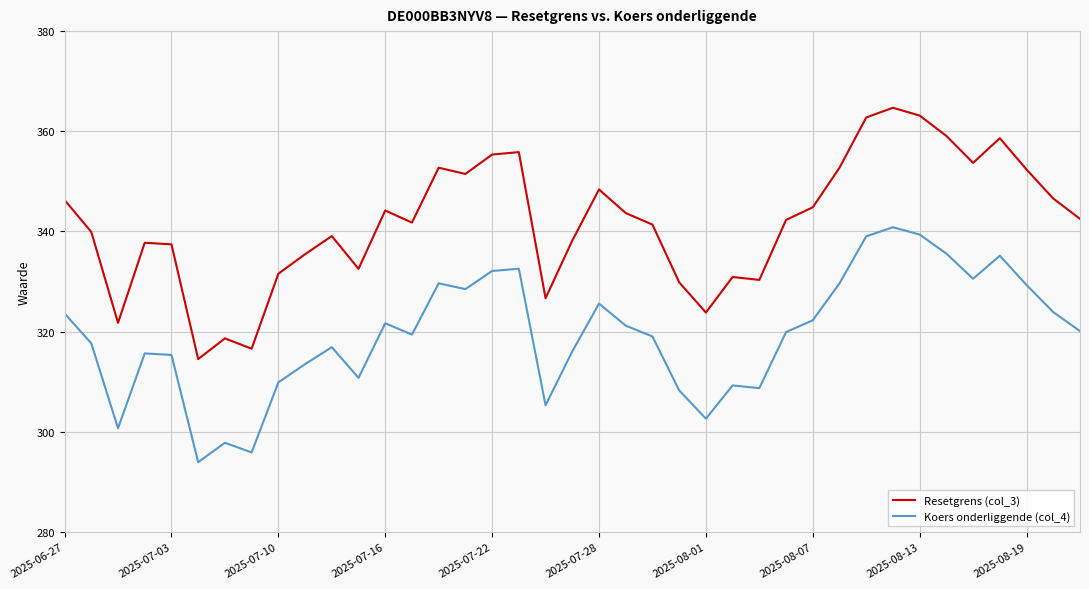

What is the highest value of the Koers onderliggende (col_4) series?

340.8